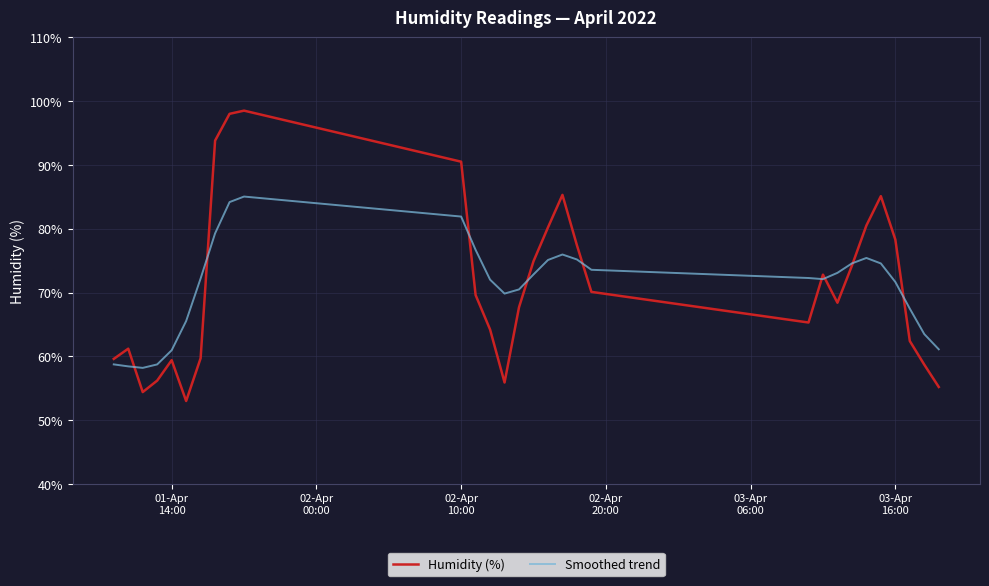

What is the difference between the maximum and minimum values in the Smoothed trend series?

26.8